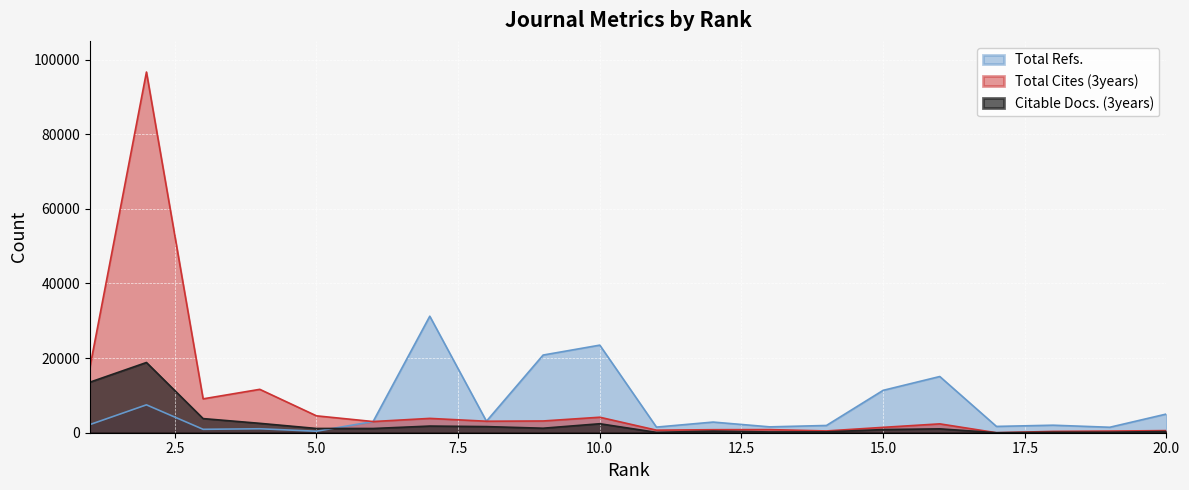

Which has a higher value, 14 or 20?

20